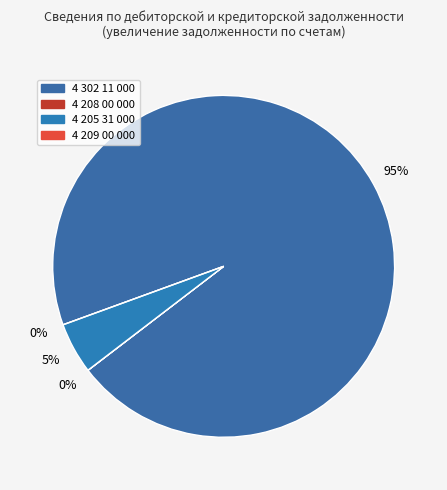

Which slice represents more than half of the pie?

4 302 11 000